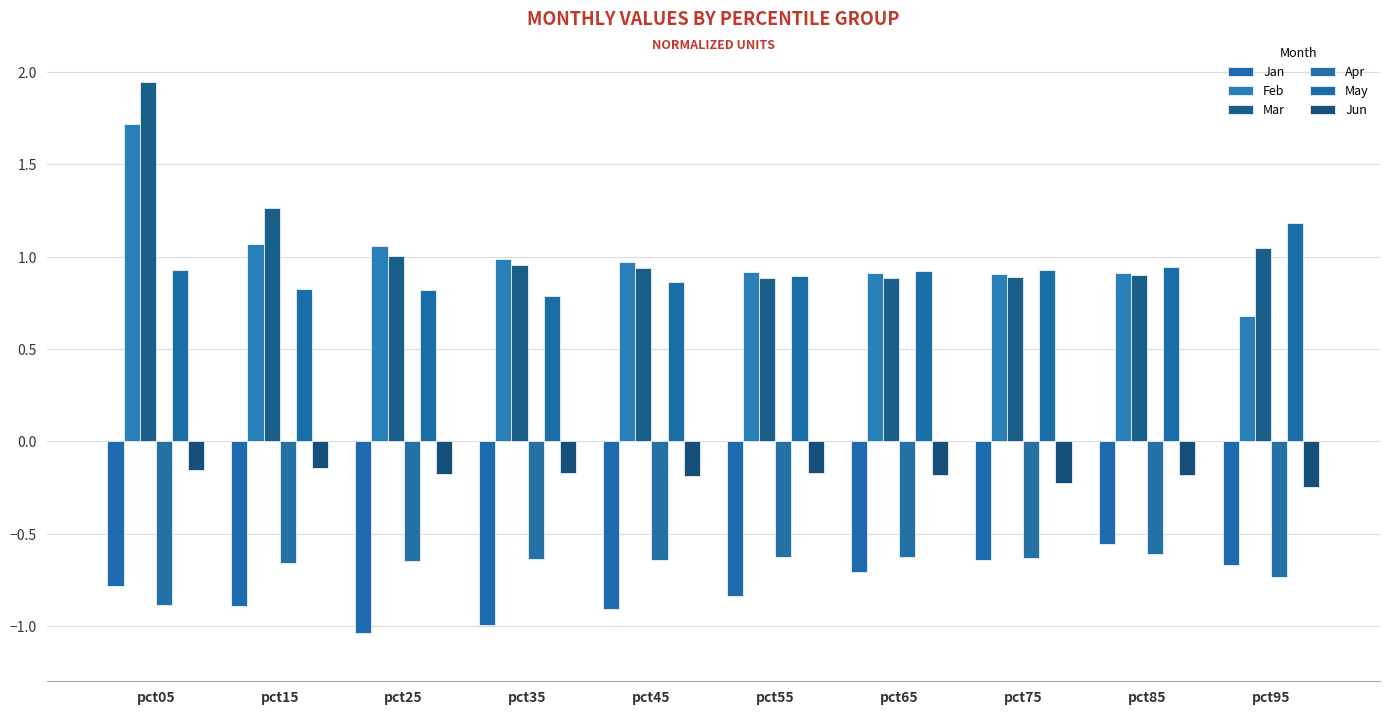

What are all the series names shown in the legend?

Jan, Feb, Mar, Apr, May, Jun